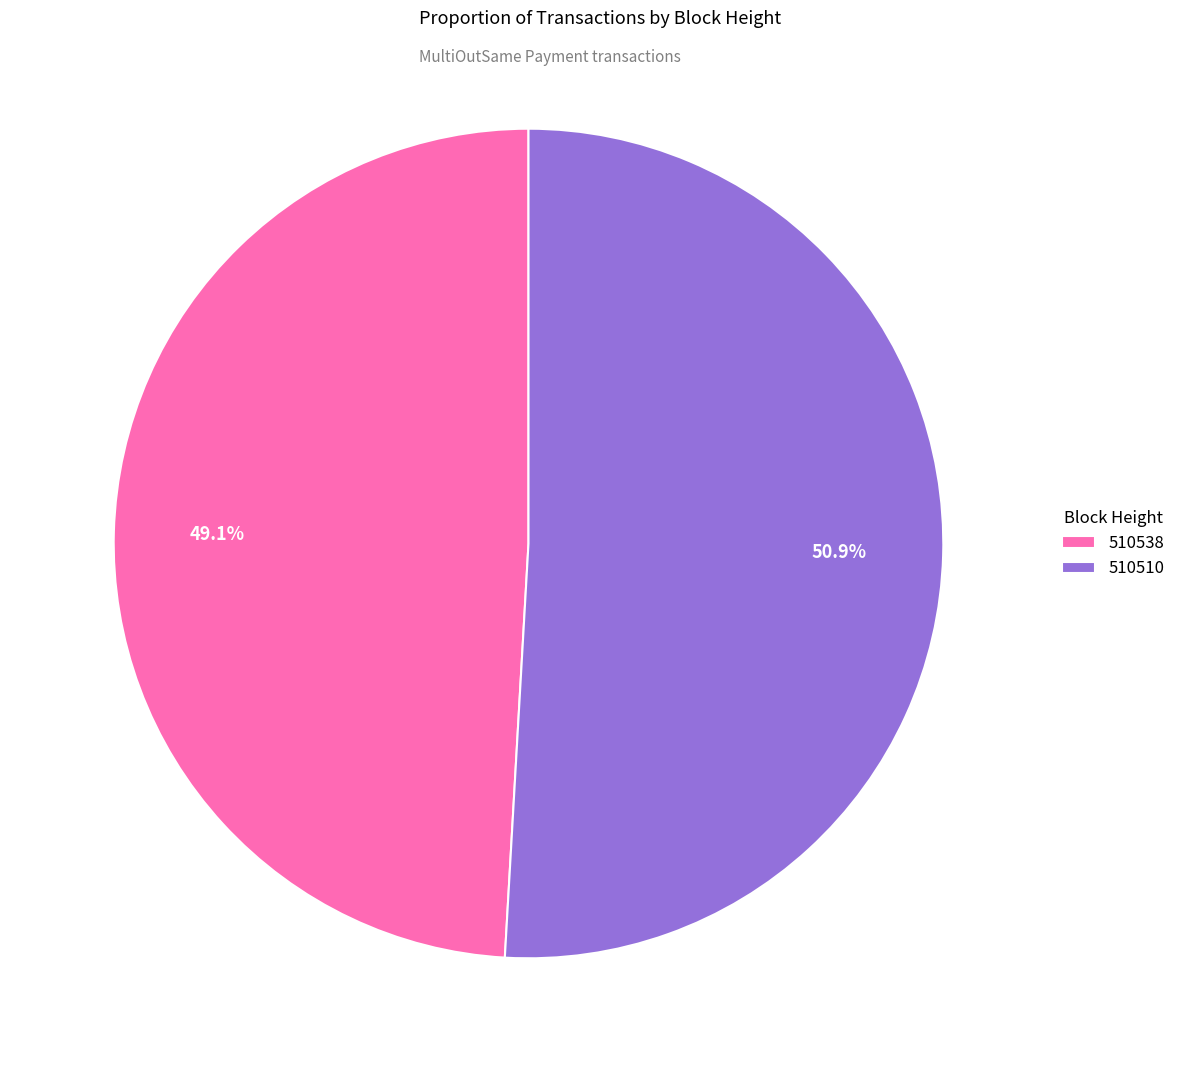

Which slice is the largest?

510510